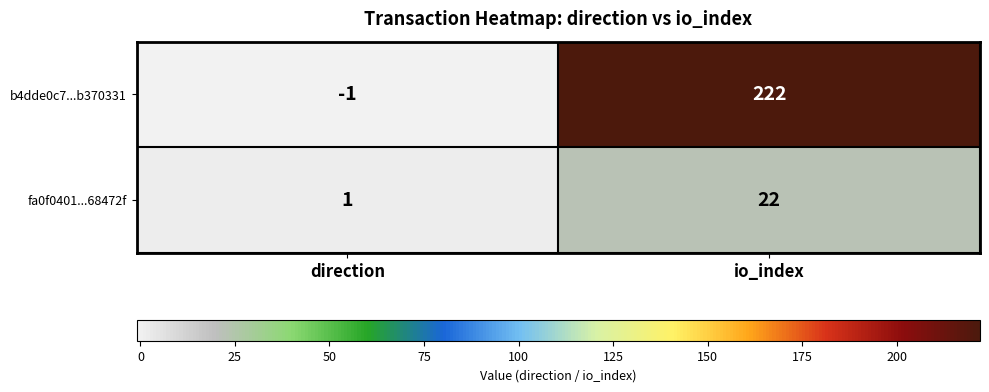

How many values in the fa0f0401...68472f series are below 22?

1